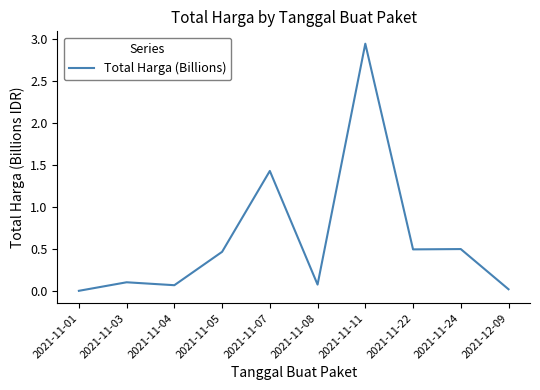

What position from the left is 2021-11-22?

8